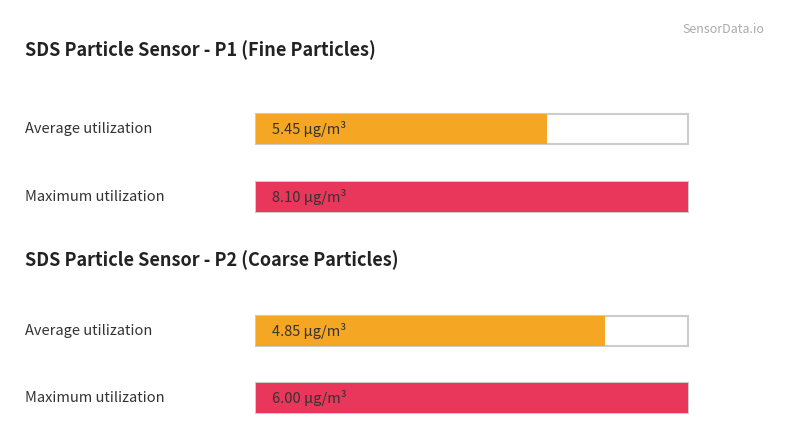

How many bars are there in each group?

2